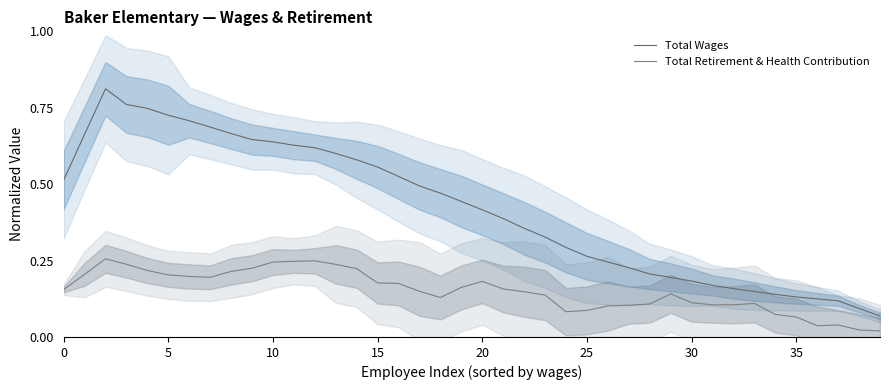

Reading right to left, what are all the values shown in this chart?

Total Wages: 0.1	0.1	0.1	0.1	0.1	0.1	0.1	0.2	0.2	0.2	0.2	0.2	0.2	0.2	0.3	0.3	0.3	0.4	0.4	0.4	0.4	0.5	0.5	0.5	0.6	0.6	0.6	0.6	0.6	0.6	0.6	0.7	0.7	0.7	0.7	0.7	0.8	0.8	0.7	0.5
Total Retirement & Health Contribution: 0.0	0.0	0.0	0.0	0.1	0.1	0.1	0.1	0.1	0.1	0.1	0.1	0.1	0.1	0.1	0.1	0.1	0.1	0.2	0.2	0.2	0.1	0.1	0.2	0.2	0.2	0.2	0.2	0.2	0.2	0.2	0.2	0.2	0.2	0.2	0.2	0.2	0.3	0.2	0.2